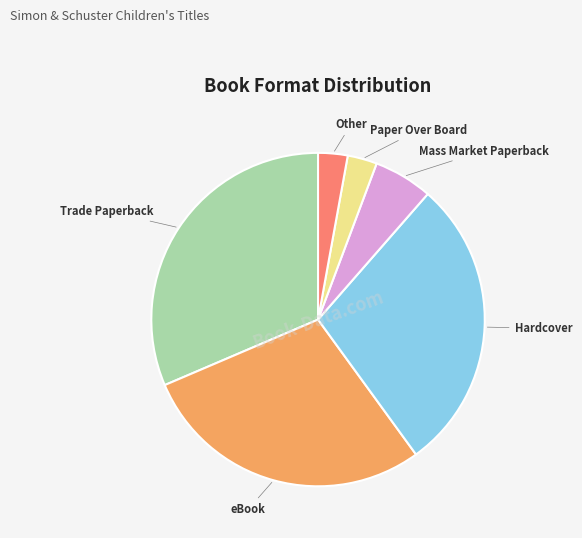

What is the largest slice in the pie chart?

Trade Paperback